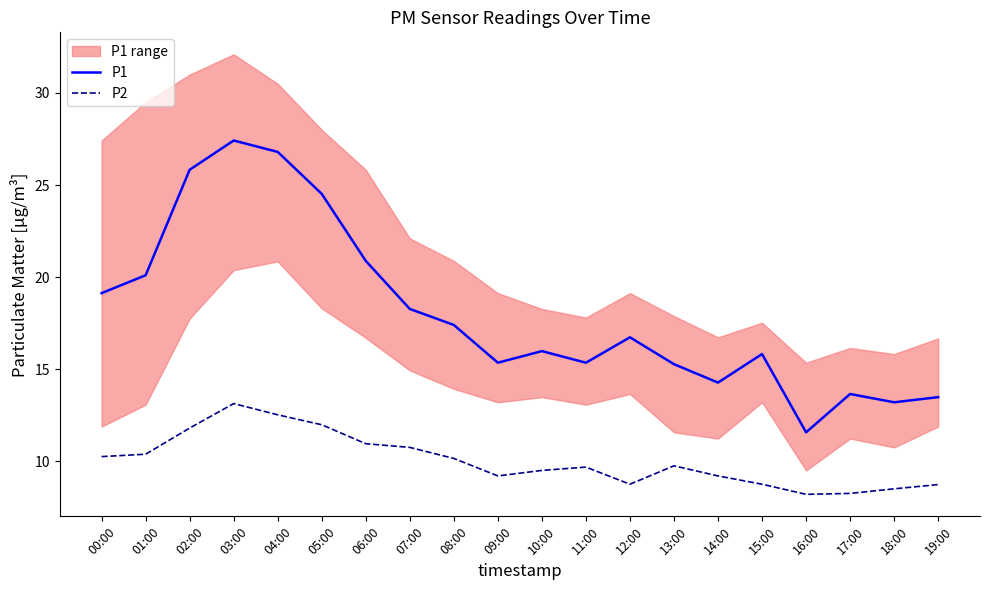

How many data points in P2 are above 9?

14